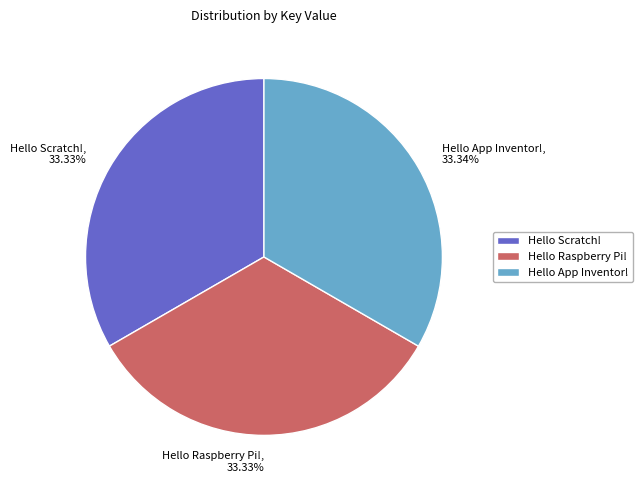

What percentage is NOT represented by Hello App Inventor!?

66.7%